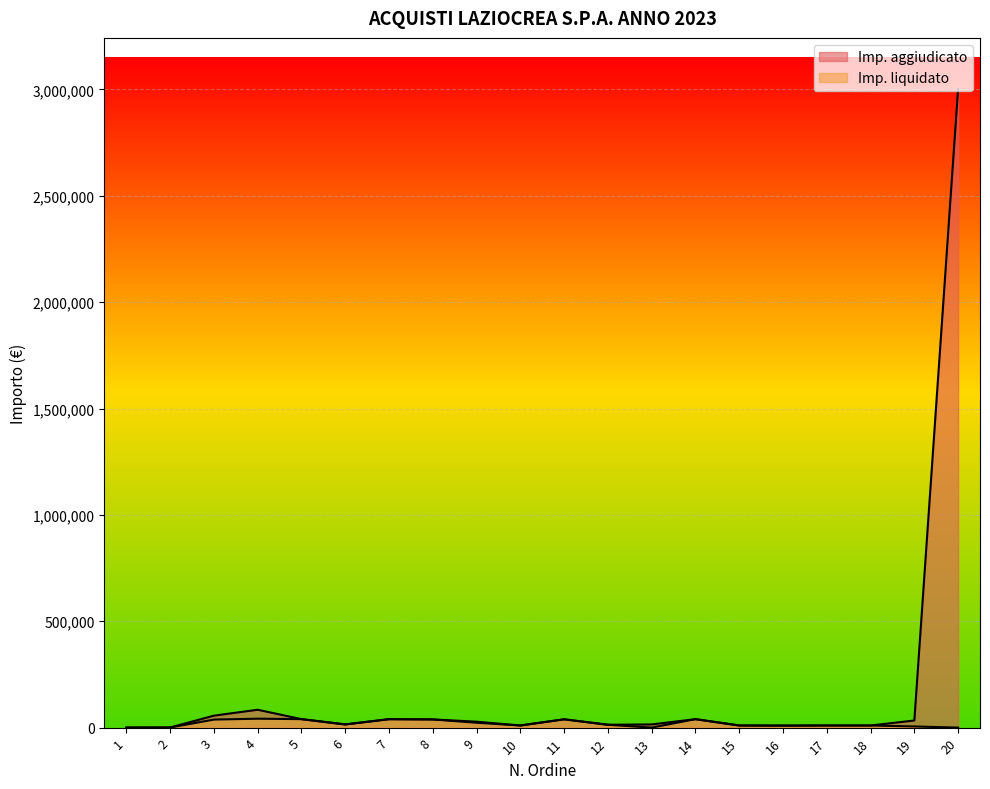

Rank the series at 20 from highest to lowest value.

Imp. aggiudicato, Imp. liquidato